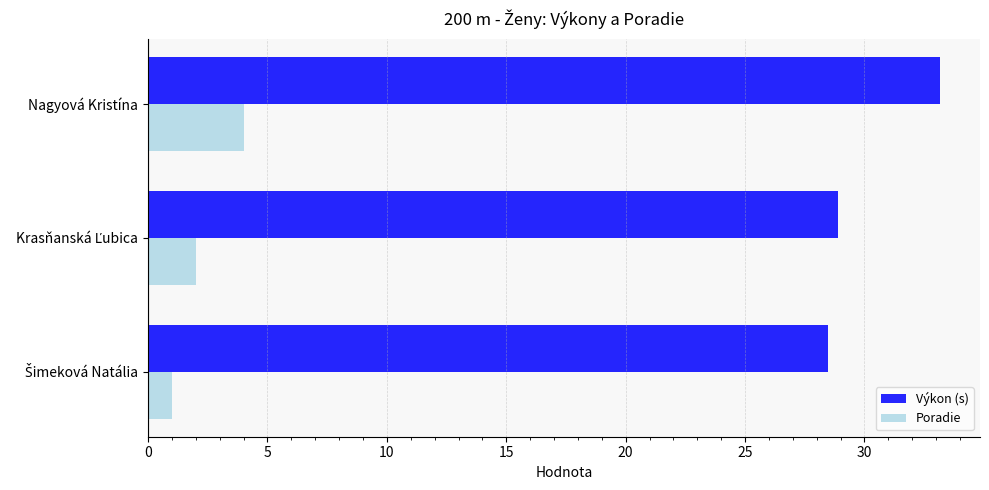

Which category has the highest value across all series?

Nagyová Kristína